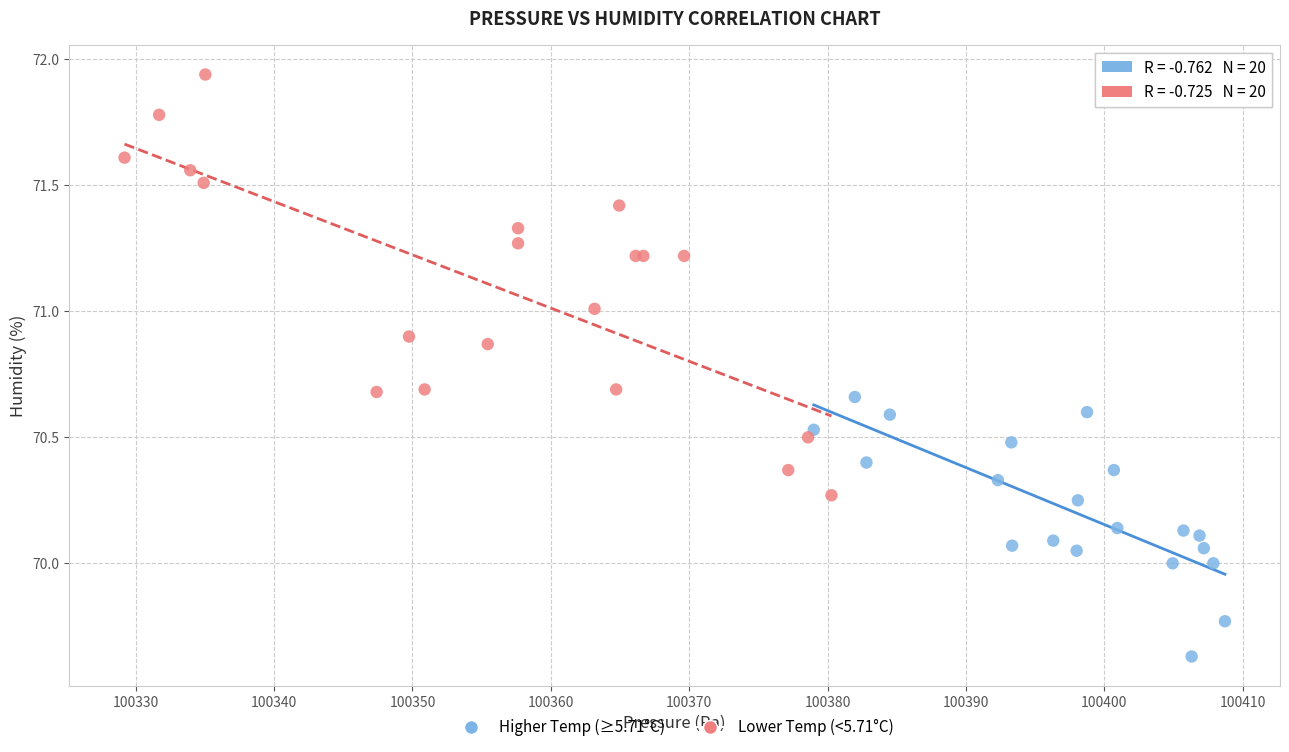

Which series reaches the minimum Y coordinate?

Higher Temp (≥5.71°C)